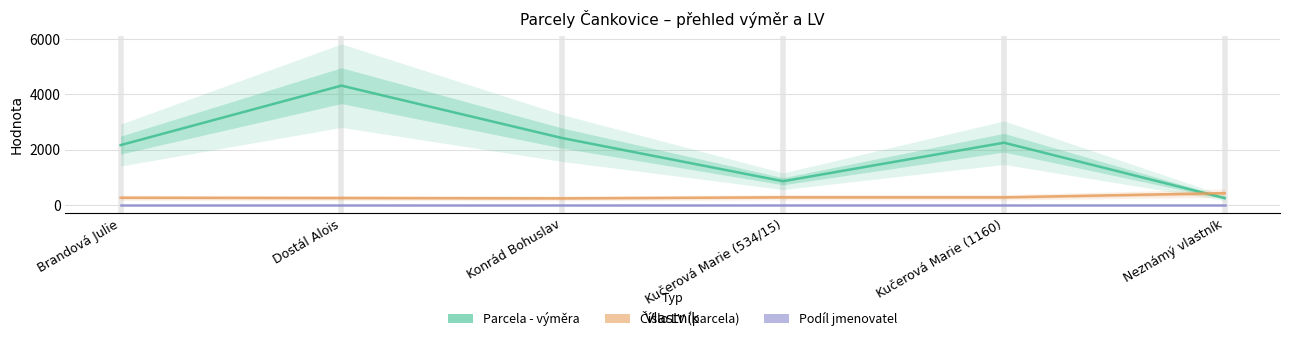

What is the sum of all Podíl jmenovatel values?

6